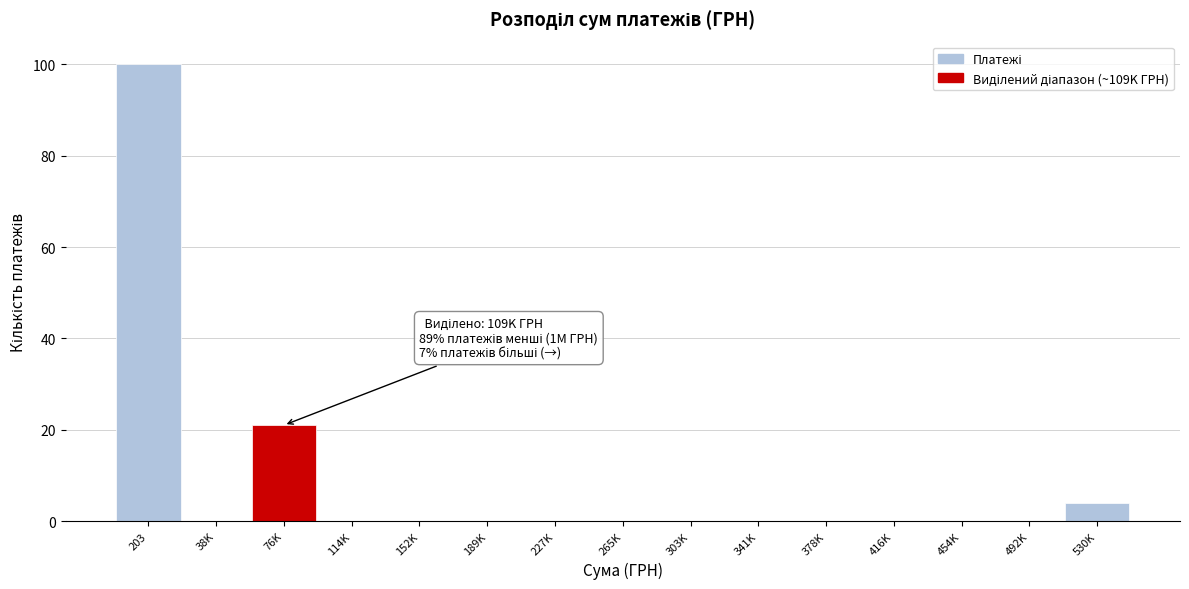

Reading left to right, extract all data points from this chart.

203=100	38K=0	76K=21	114K=0	152K=0	189K=0	227K=0	265K=0	303K=0	341K=0	378K=0	416K=0	454K=0	492K=0	530K=4